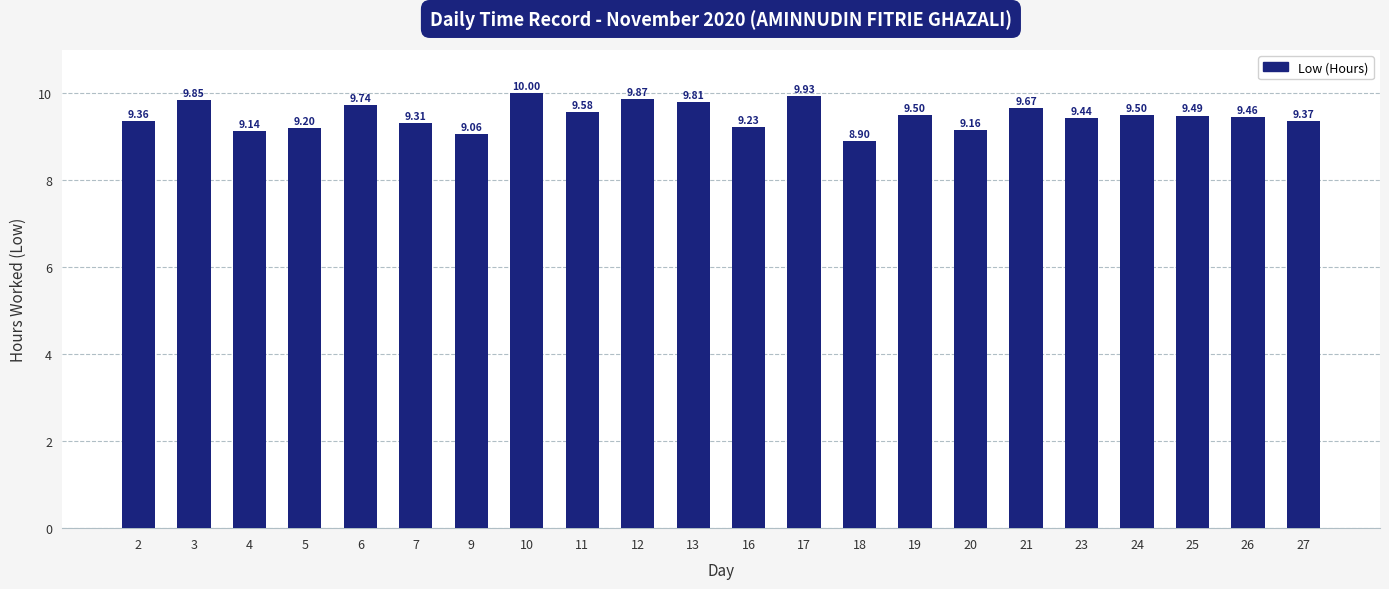

How many bars are there in total?

22